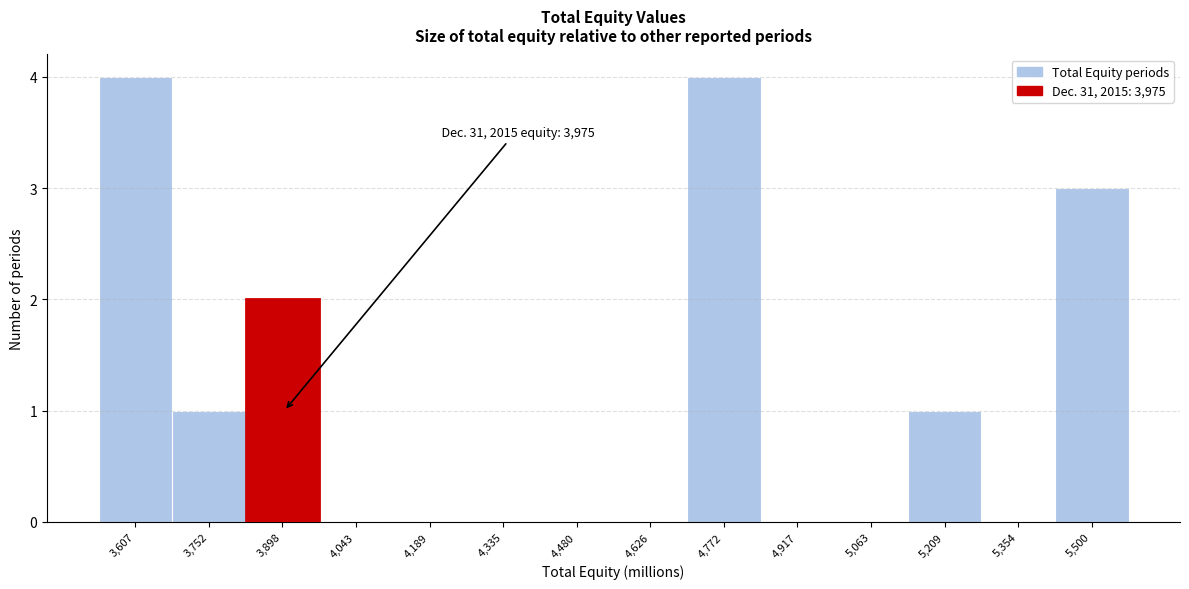

Reading right to left, extract all data points from this chart.

5,500=3	5,354=0	5,209=1	5,063=0	4,917=0	4,772=4	4,626=0	4,480=0	4,335=0	4,189=0	4,043=0	3,898=2	3,752=1	3,607=4